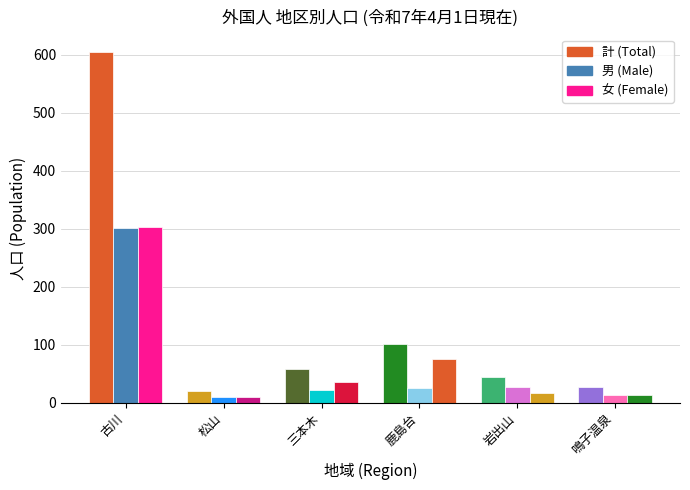

How many categories are shown in the chart?

6